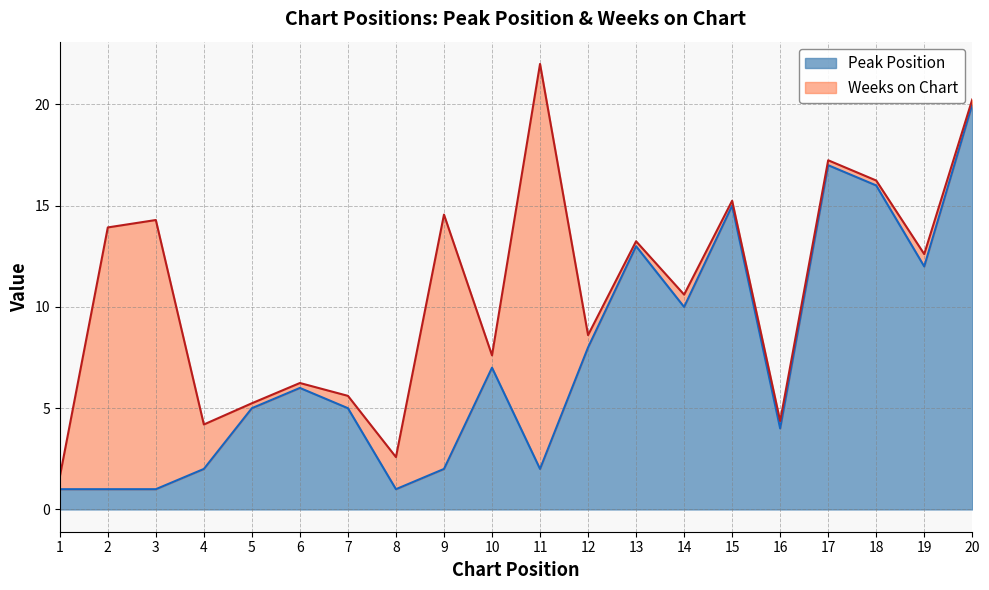

What is the value of the 14th point from the left?

10